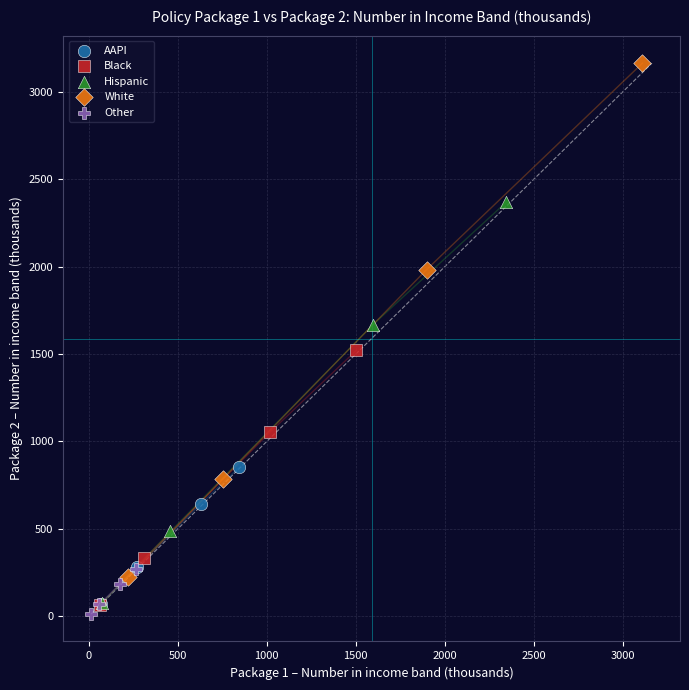

Which series contains the highest Y value?

White